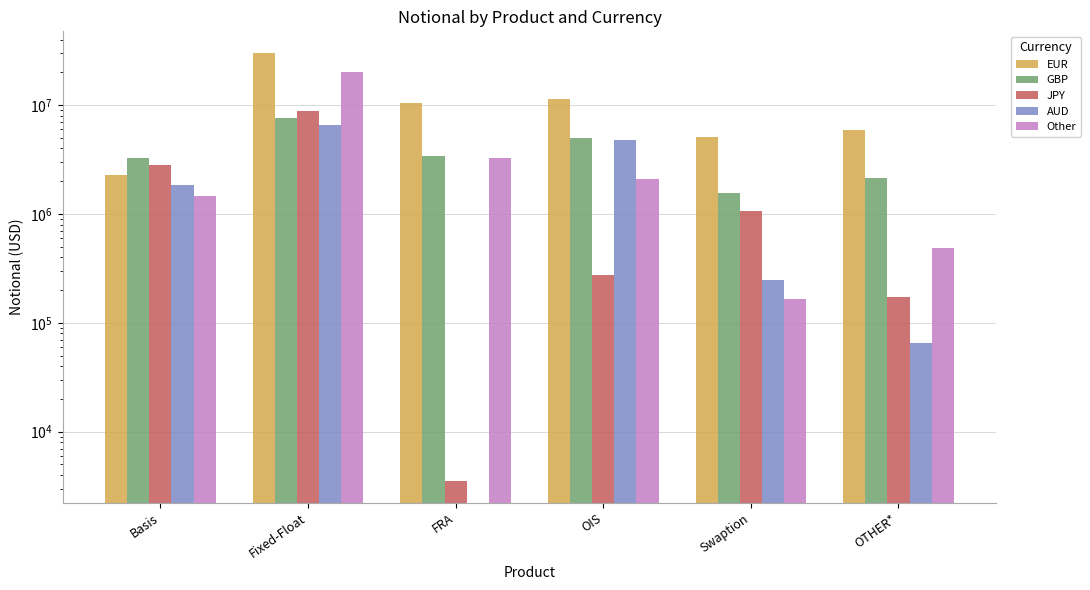

What is the difference between the maximum and minimum values in the JPY series?

8746436